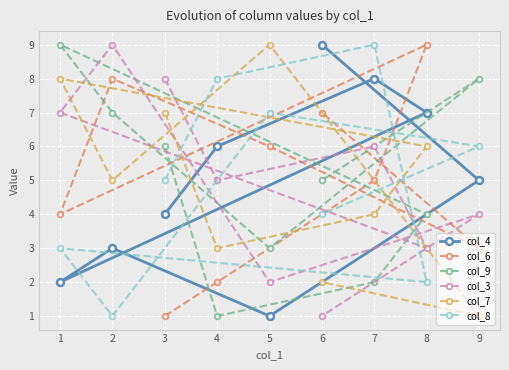

What is the difference between the col_7 values at 9 and 1?

7